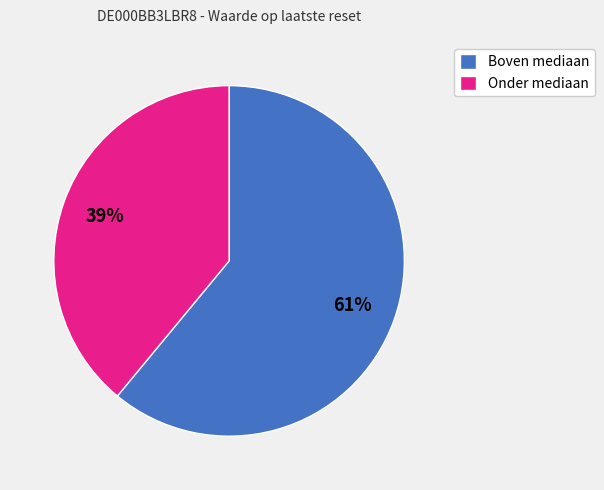

To the nearest percent, what is the average slice percentage?

50%